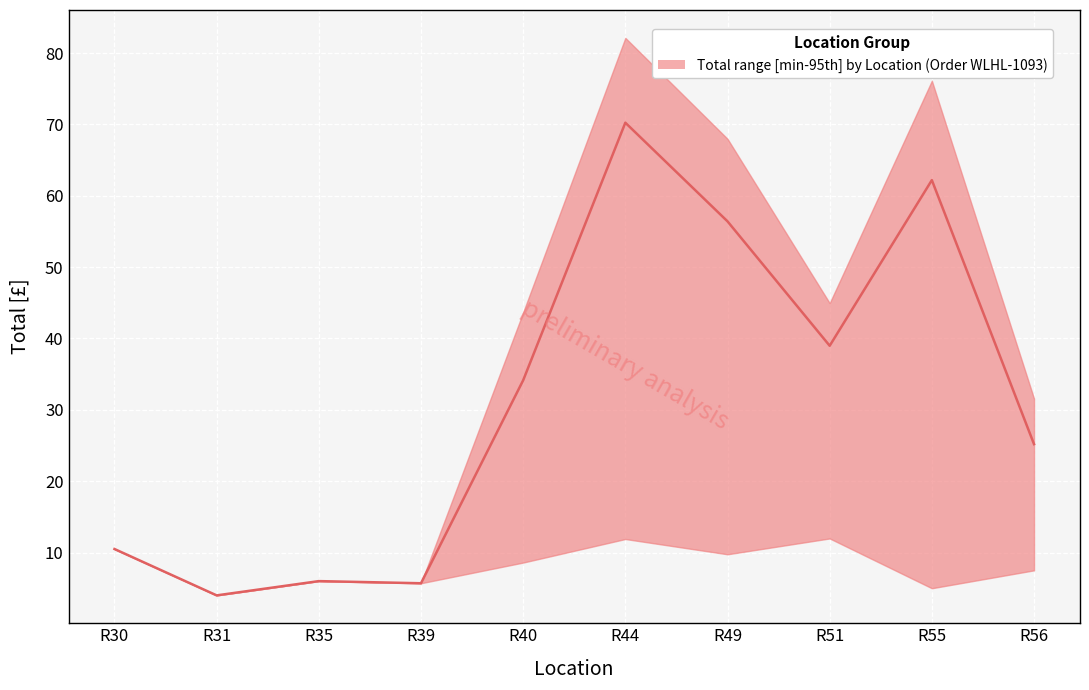

In upper_Total, how many points are lower than both neighbors (excluding endpoints)?

3